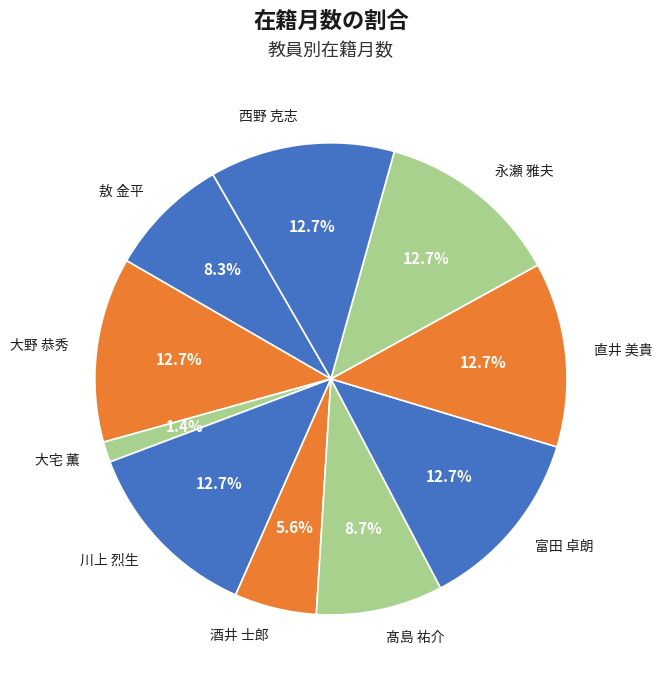

What percentage is the 髙島 祐介 slice, to the nearest percent?

9%